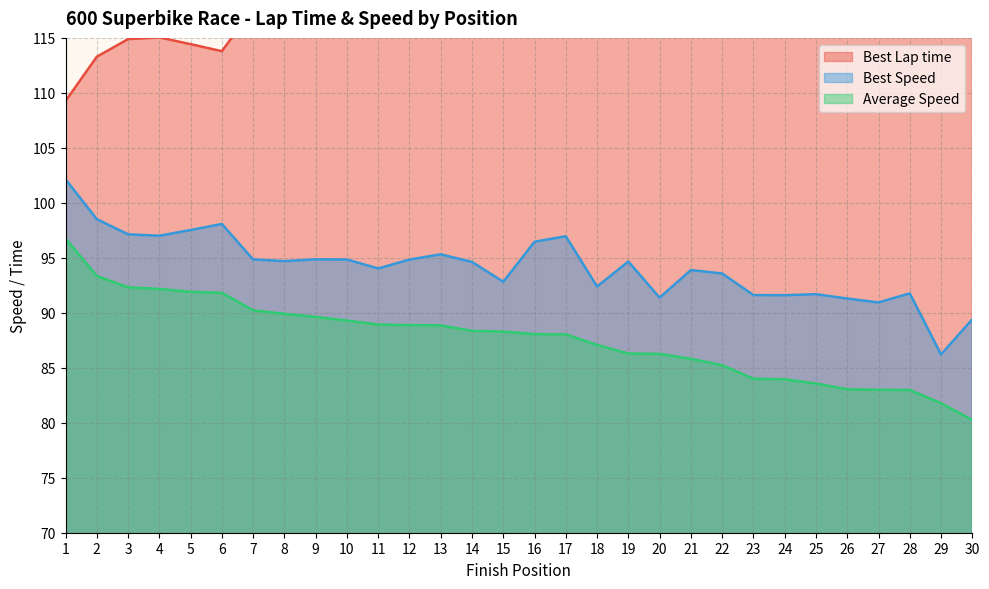

What is the value of the Best Lap time point at the 28th from the left?

121.6